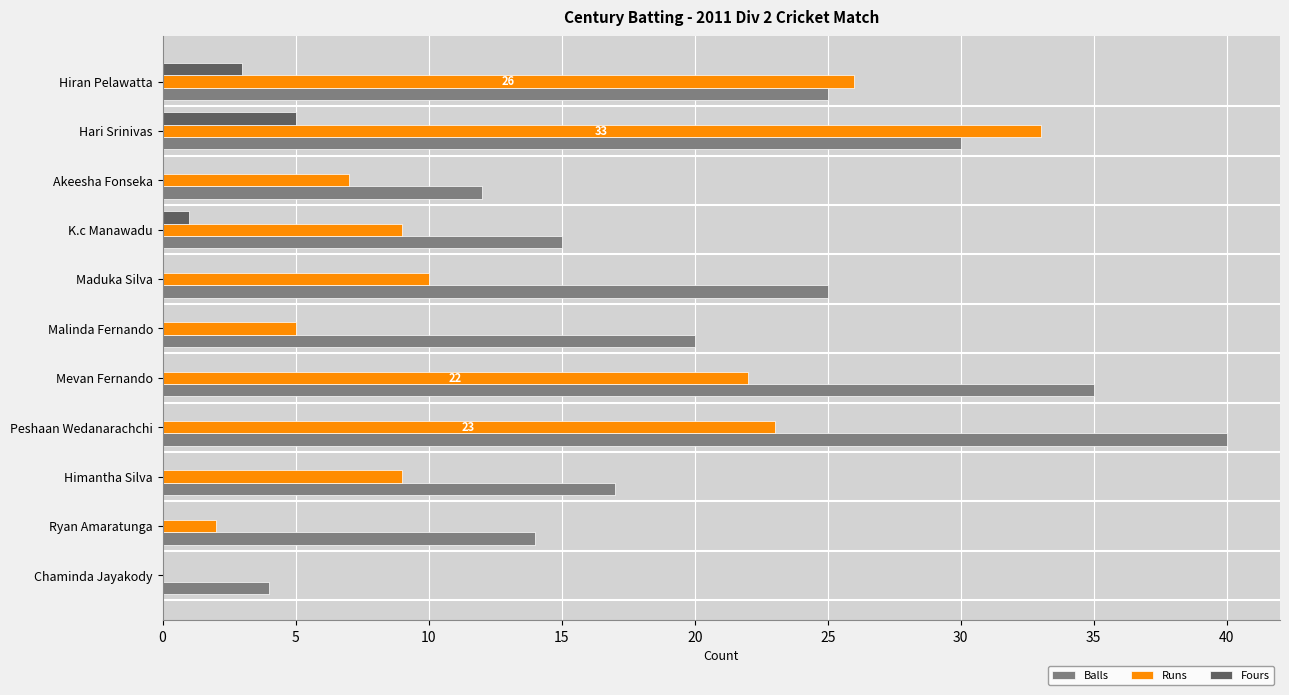

Which series has the widest spread of values?

Balls